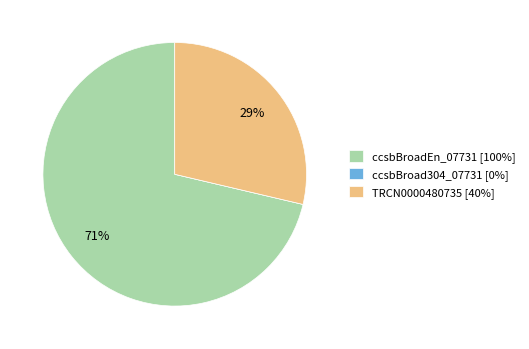

Does any single category account for the majority?

Yes